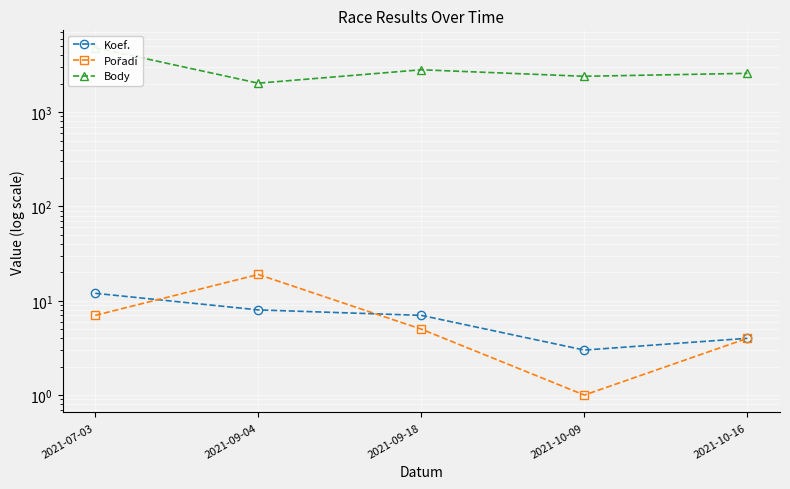

Is it true that Body equals 2580 at 2021-10-16?

True